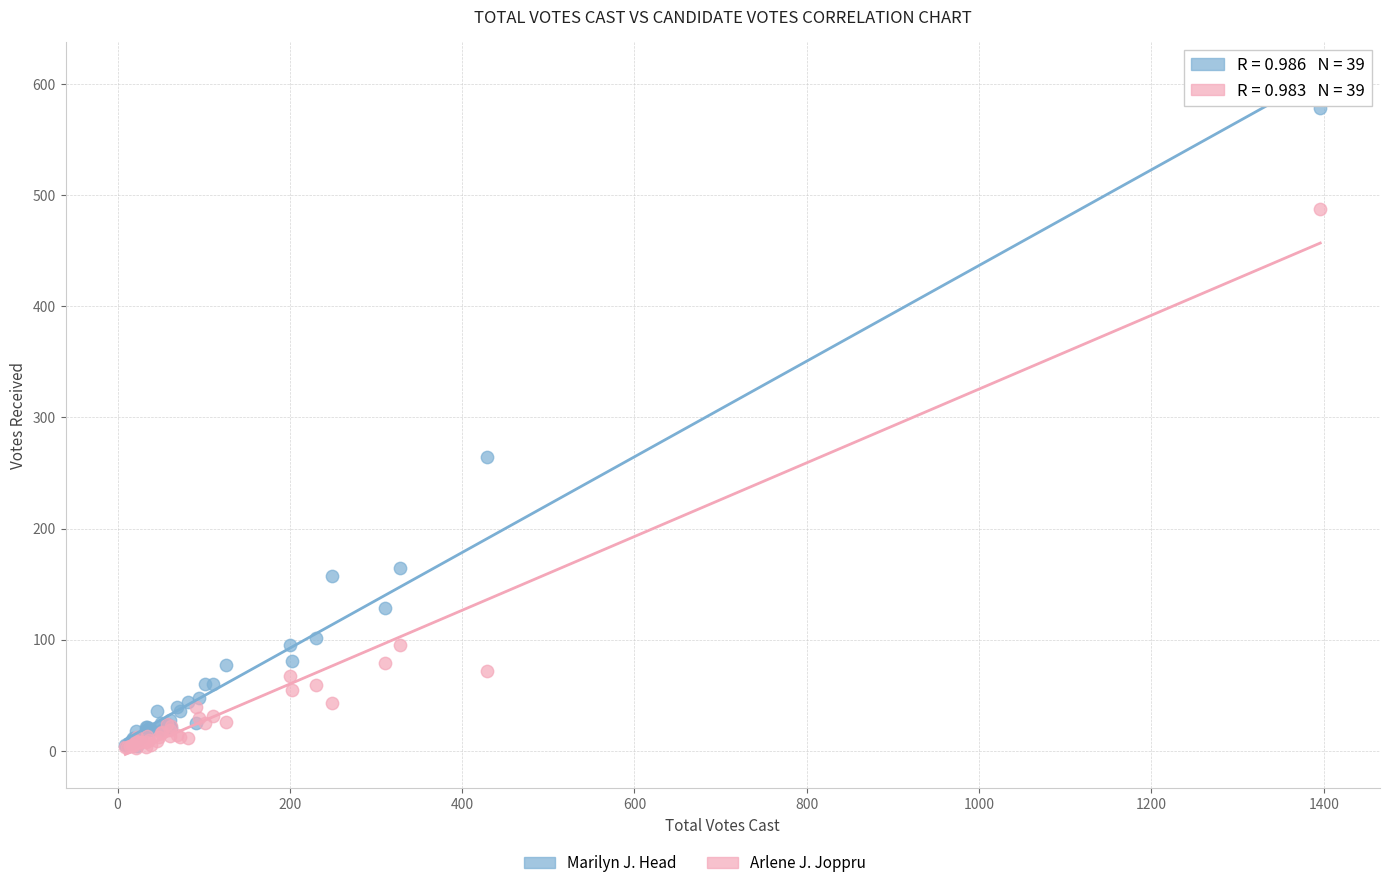

Which series contains the highest Y value?

Marilyn J. Head